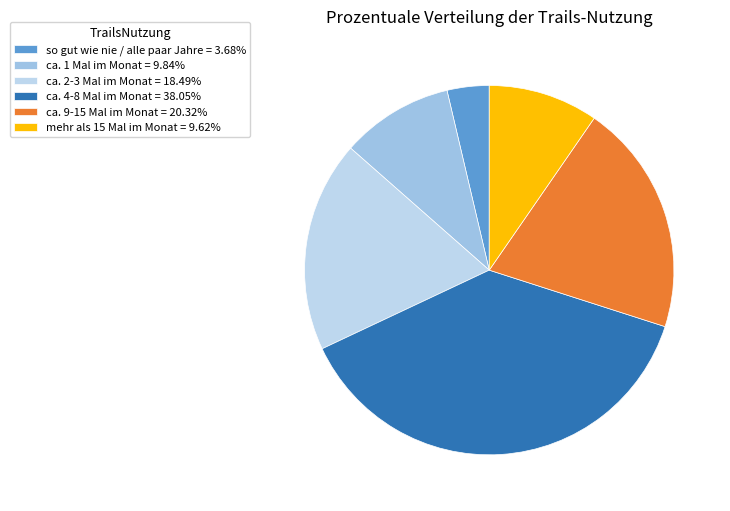

To the nearest percent, what percentage of the pie is mehr als 15 Mal im Monat?

10%